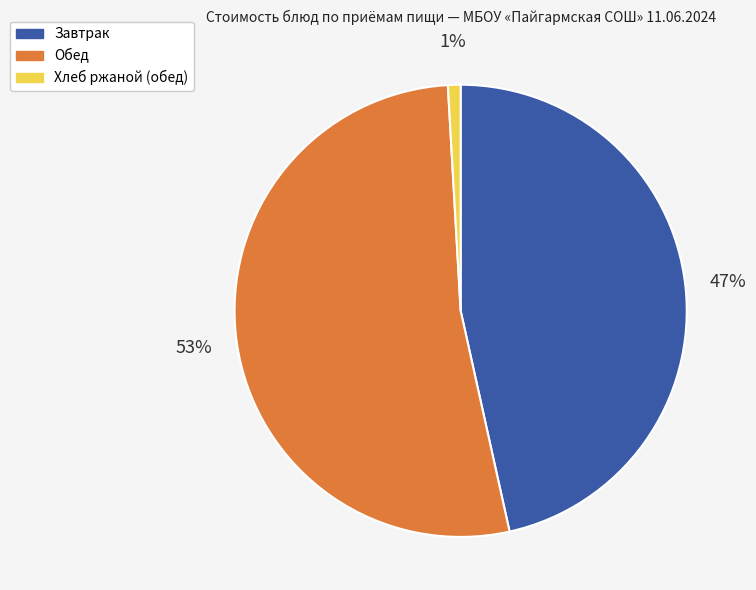

Is there any slice that represents more than half of the pie?

Yes